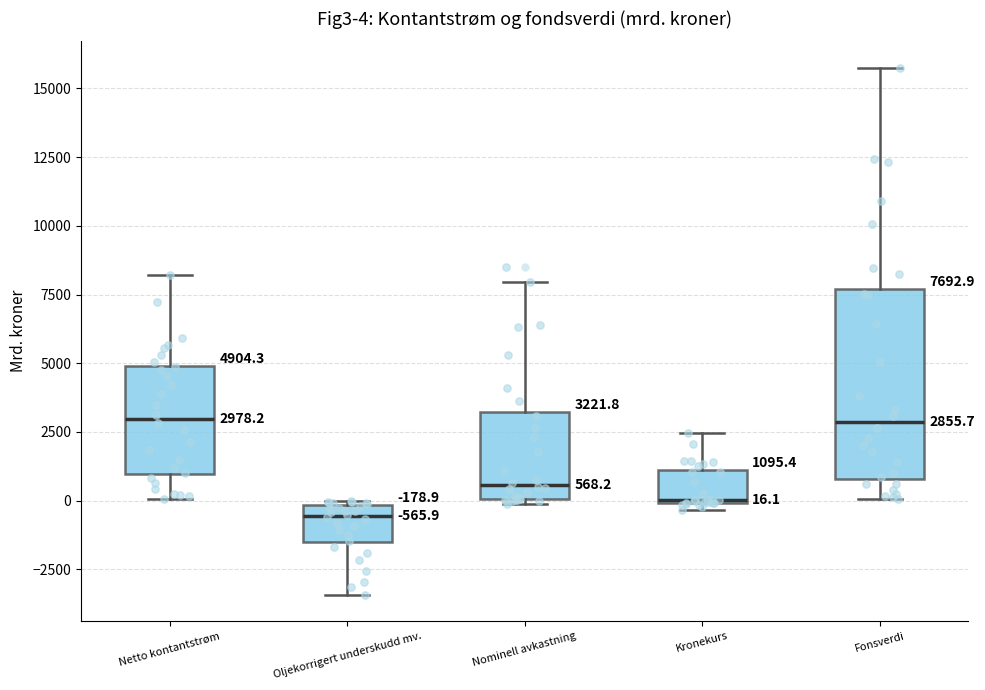

Comparing the boxes themselves (not the whiskers), which one is the tallest?

Fonsverdi